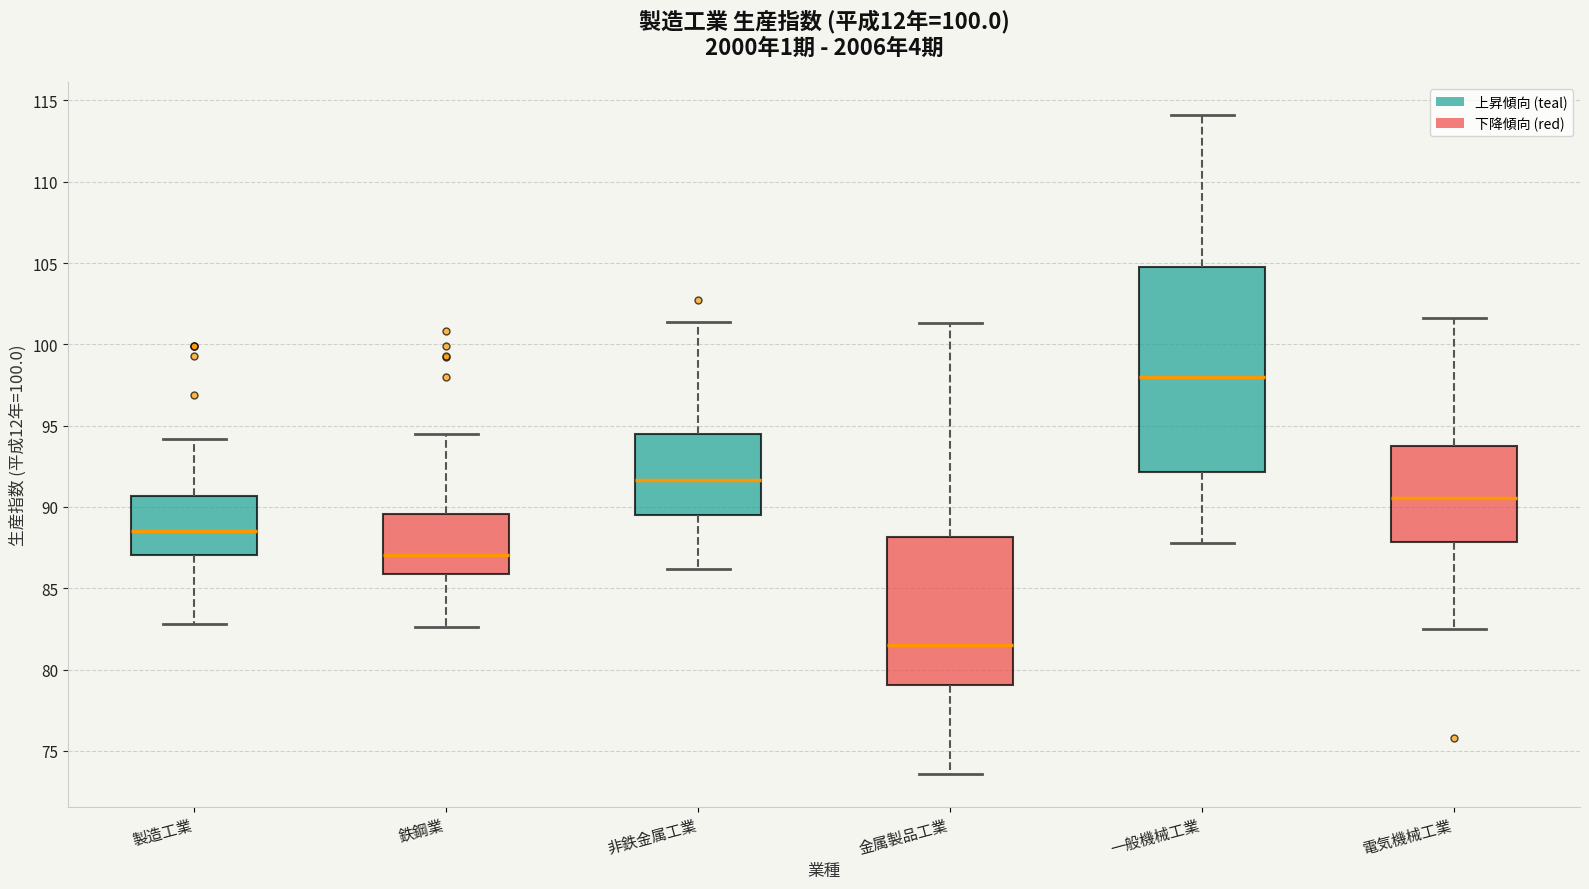

Reading left to right, transcribe this box plot: for each box, give where its median line is, the range the box spans, and where its two whiskers end, as read against the y-axis. The values are not printed on the chart, so give them approximately, as read against the axis.

製造工業: median 88.5, box 87.0 to 90.5, whiskers 83.0 to 94.0
鉄鋼業: median 87.0, box 86.0 to 89.5, whiskers 82.5 to 94.5
非鉄金属工業: median 91.5, box 89.5 to 94.5, whiskers 86.0 to 101.5
金属製品工業: median 81.5, box 79.0 to 88.0, whiskers 73.5 to 101.5
一般機械工業: median 98.0, box 92.0 to 104.5, whiskers 88.0 to 114.0
電気機械工業: median 90.5, box 88.0 to 94.0, whiskers 82.5 to 101.5